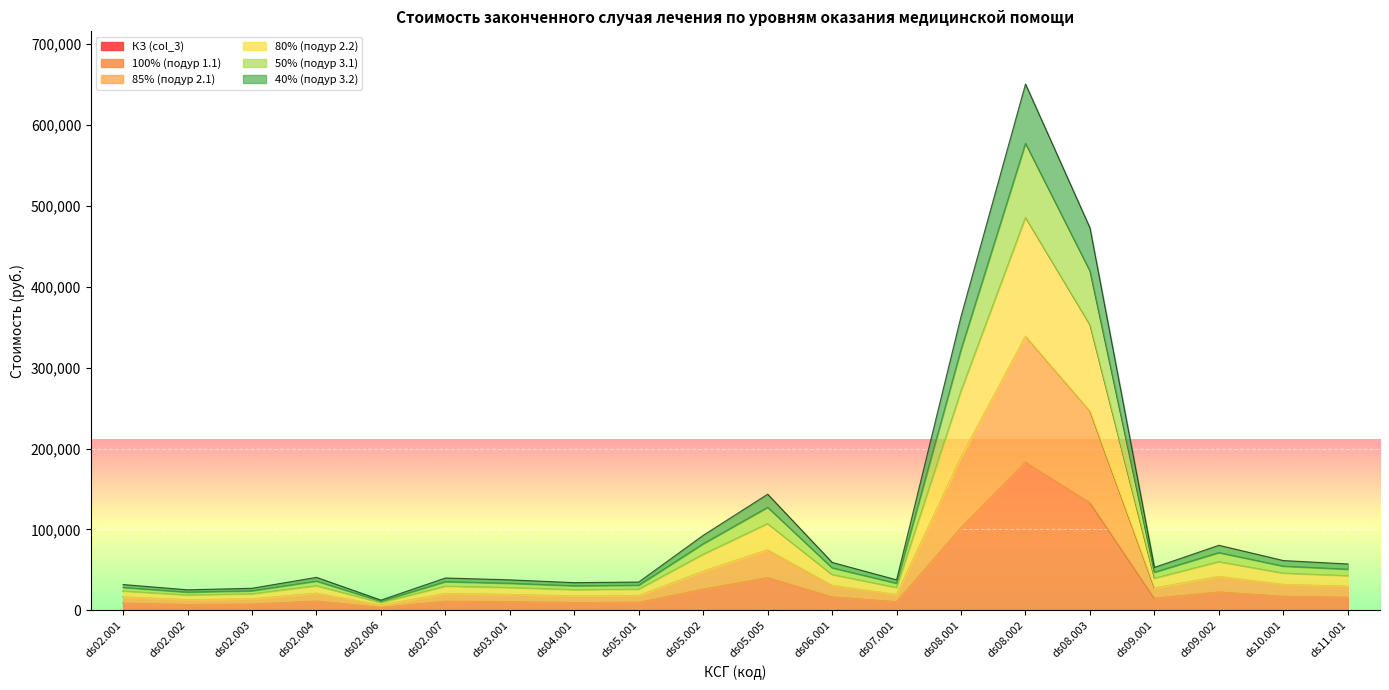

Where is the first local minimum for 40% (подур 3.2)?

ds02.002